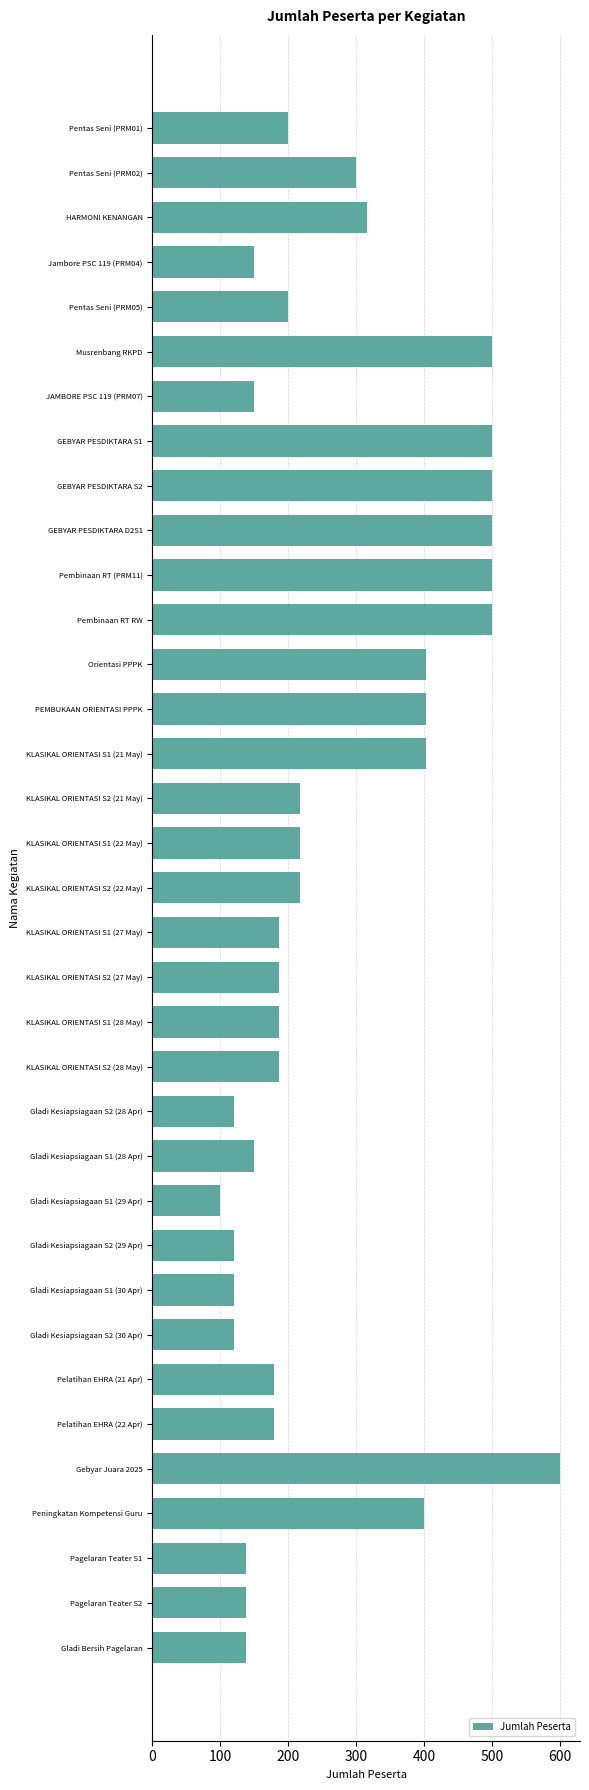

What is the value of the 23rd bar from the top?

120